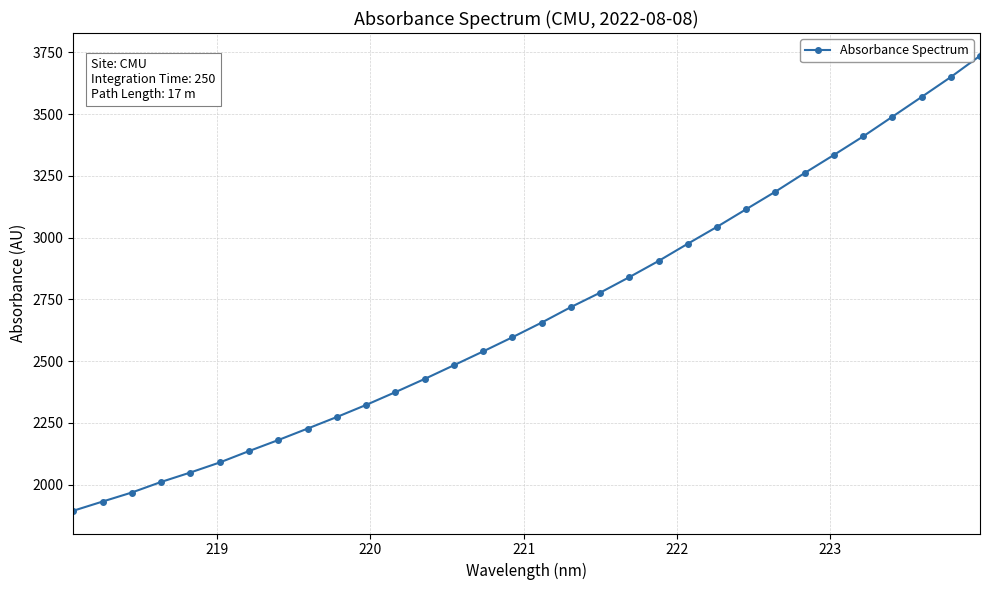

What is the sum of all values?

86175.7